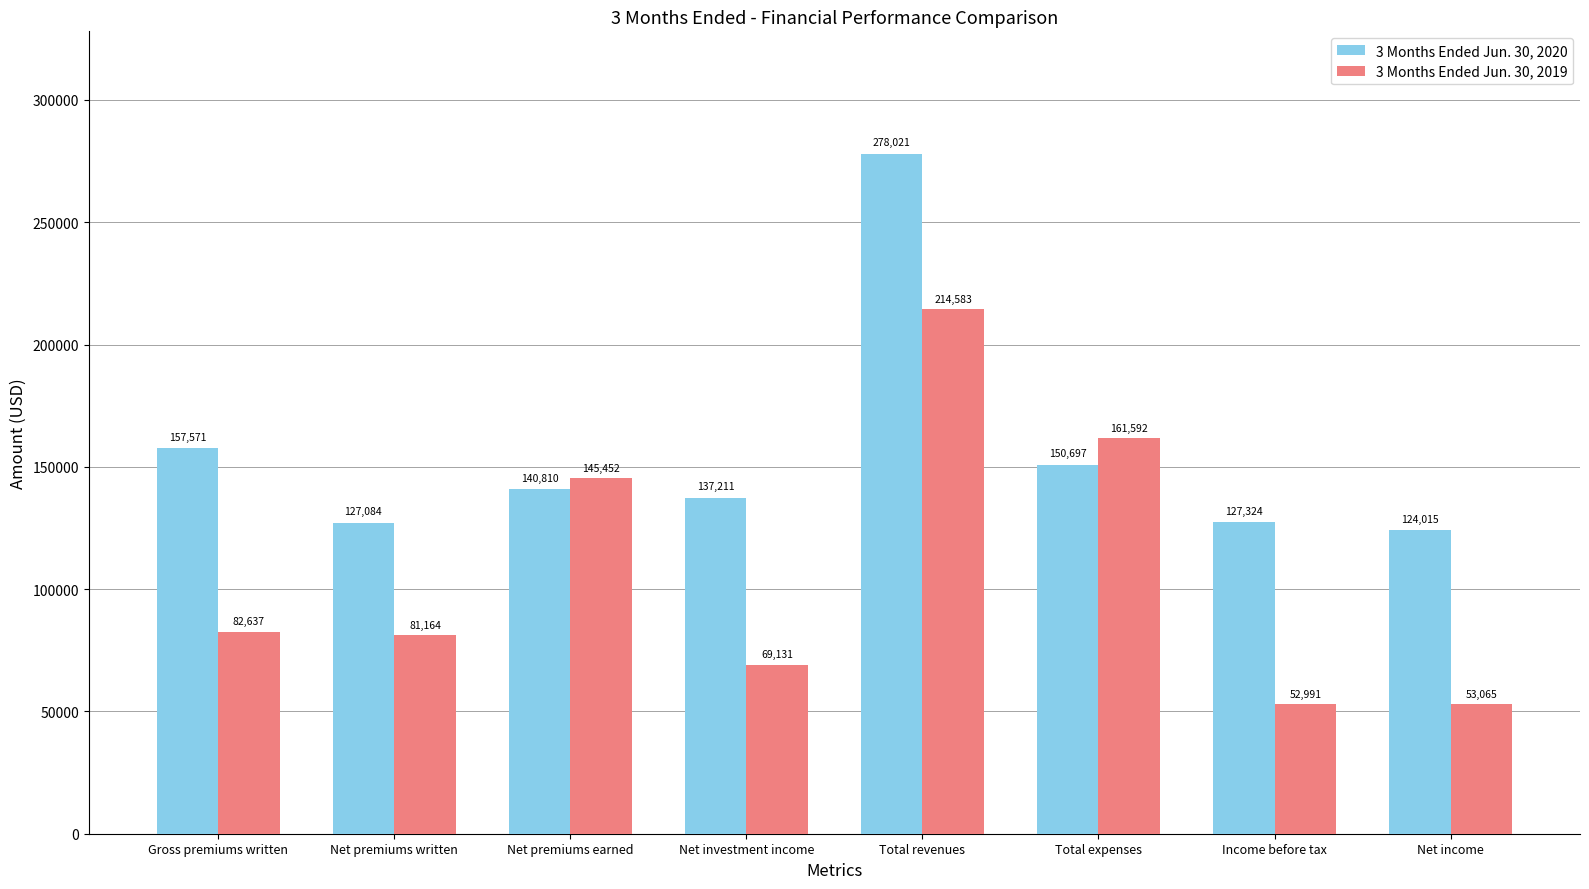

What position from the right is Net investment income?

5